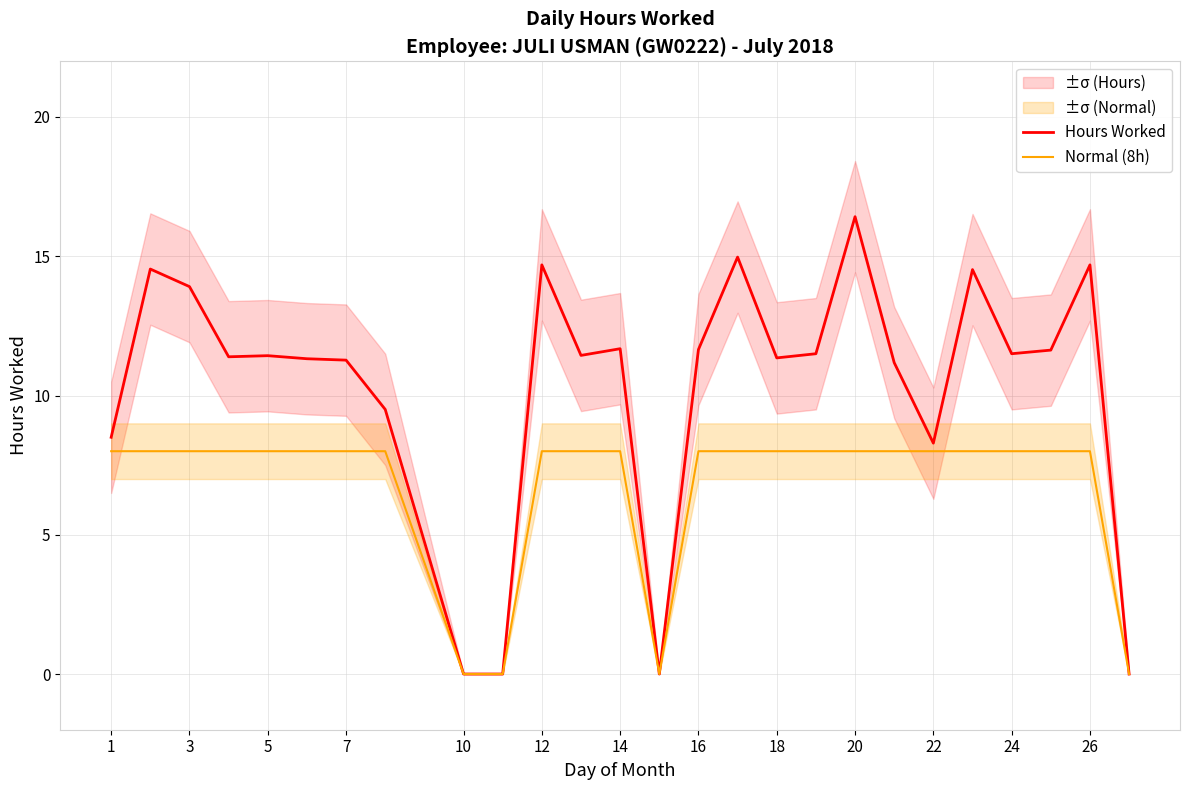

Reading left to right, list all the values displayed in this chart.

Hours Worked: 8.5	14.5	13.9	11.4	11.4	11.3	11.3	9.5	0.0	0.0	14.7	11.4	11.7	0.0	11.7	15.0	11.3	11.5	16.4	11.2	8.3	14.5	11.5	11.6	14.7	0.0
Normal (8h): 8.0	8.0	8.0	8.0	8.0	8.0	8.0	8.0	0.0	0.0	8.0	8.0	8.0	0.0	8.0	8.0	8.0	8.0	8.0	8.0	8.0	8.0	8.0	8.0	8.0	0.0